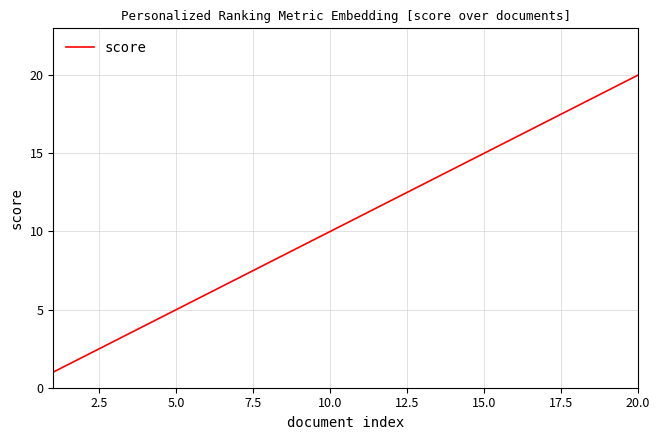

What is the difference between the maximum and minimum values?

19